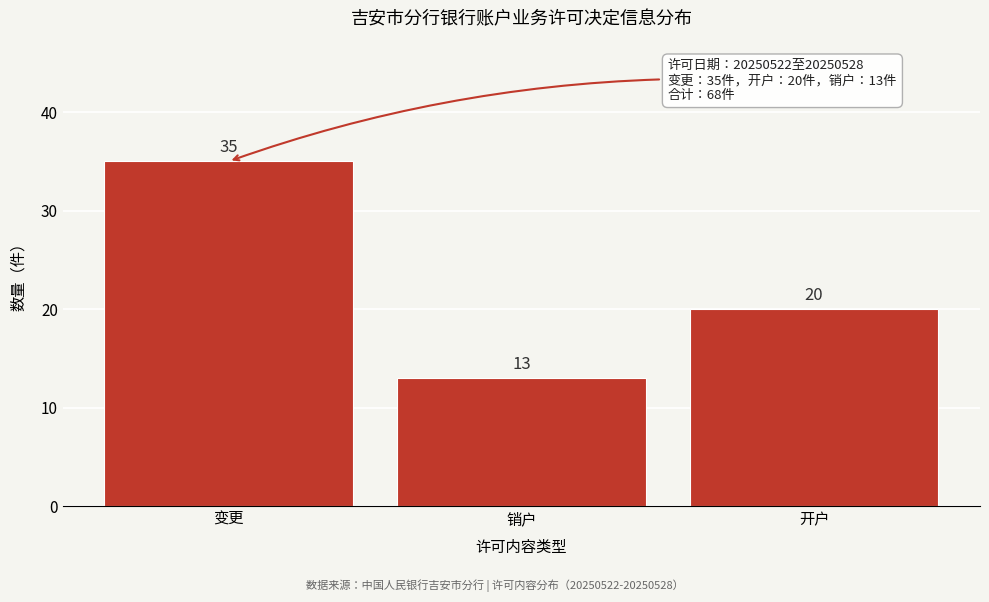

Reading right to left, extract all data points from this chart.

20	13	35